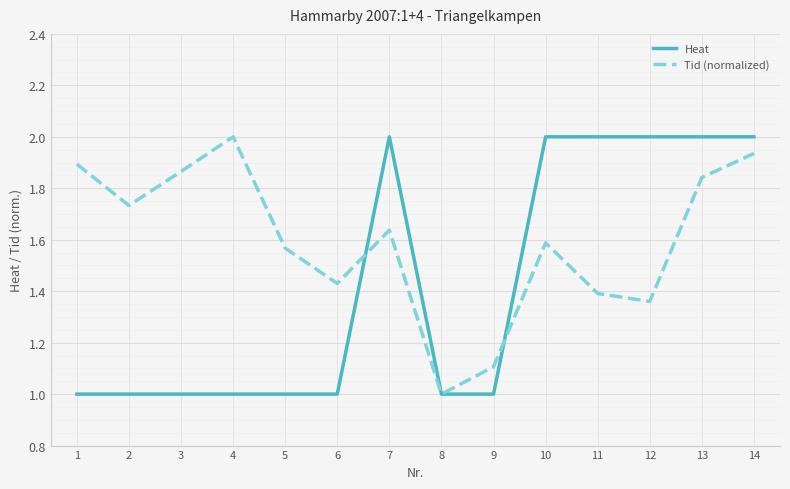

Count the number of categories in the chart.

14